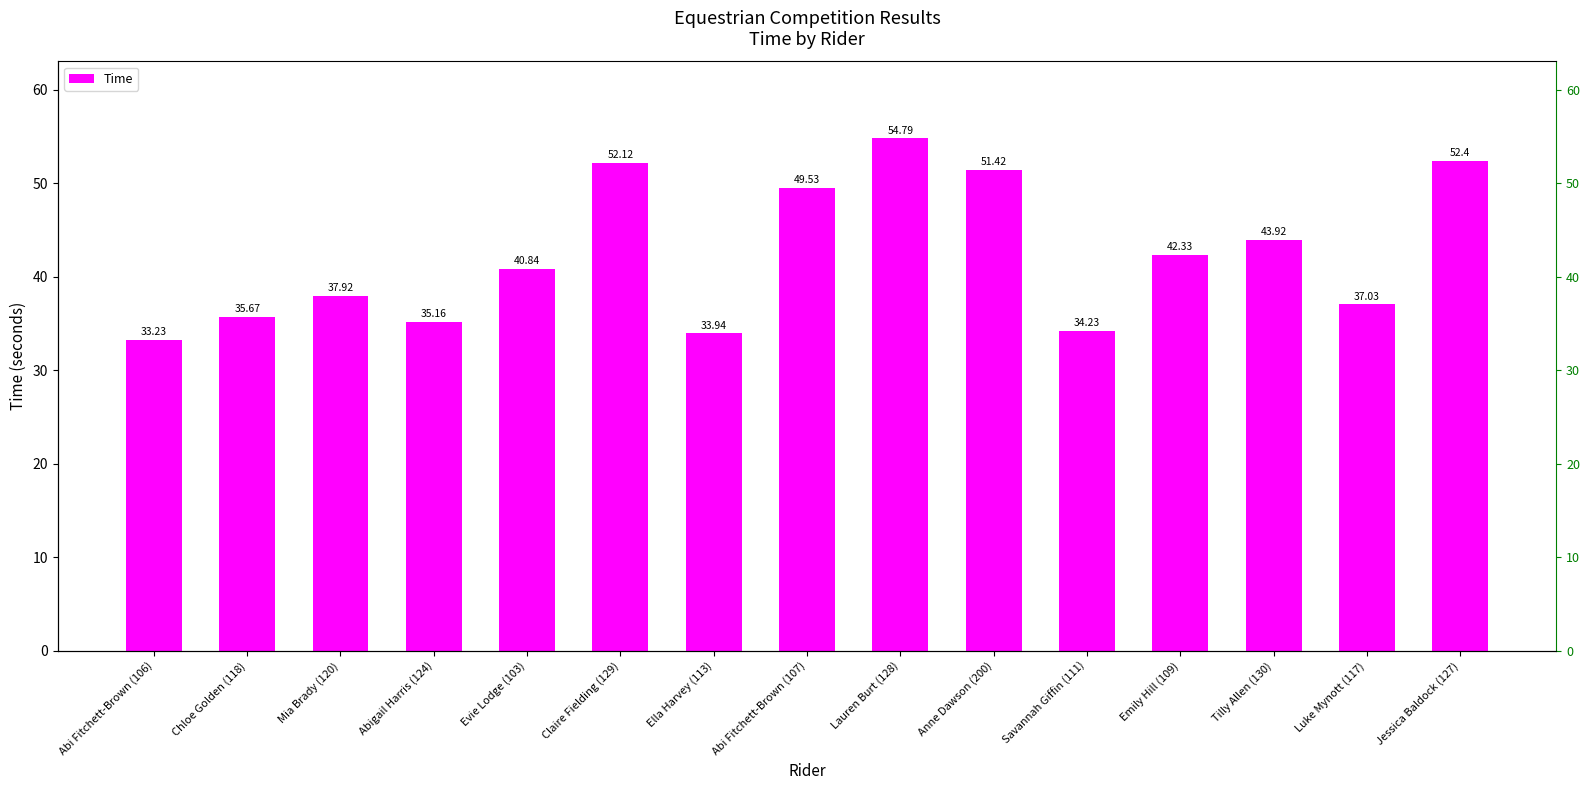

Reading left to right, transcribe all the data shown in this chart.

Abi Fitchett-Brown (106)=33.2	Chloe Golden (118)=35.7	Mia Brady (120)=37.9	Abigail Harris (124)=35.2	Evie Lodge (103)=40.8	Claire Fielding (129)=52.1	Ella Harvey (113)=33.9	Abi Fitchett-Brown (107)=49.5	Lauren Burt (128)=54.8	Anne Dawson (200)=51.4	Savannah Giffin (111)=34.2	Emily Hill (109)=42.3	Tilly Allen (130)=43.9	Luke Mynott (117)=37.0	Jessica Baldock (127)=52.4